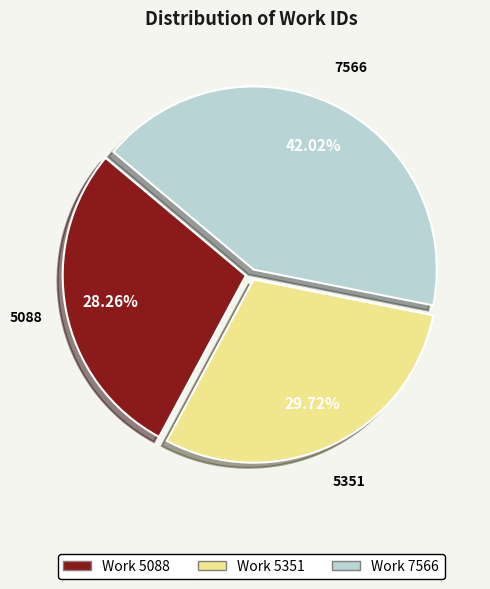

Rank the categories by value from lowest to highest.

Work 5088, Work 5351, Work 7566